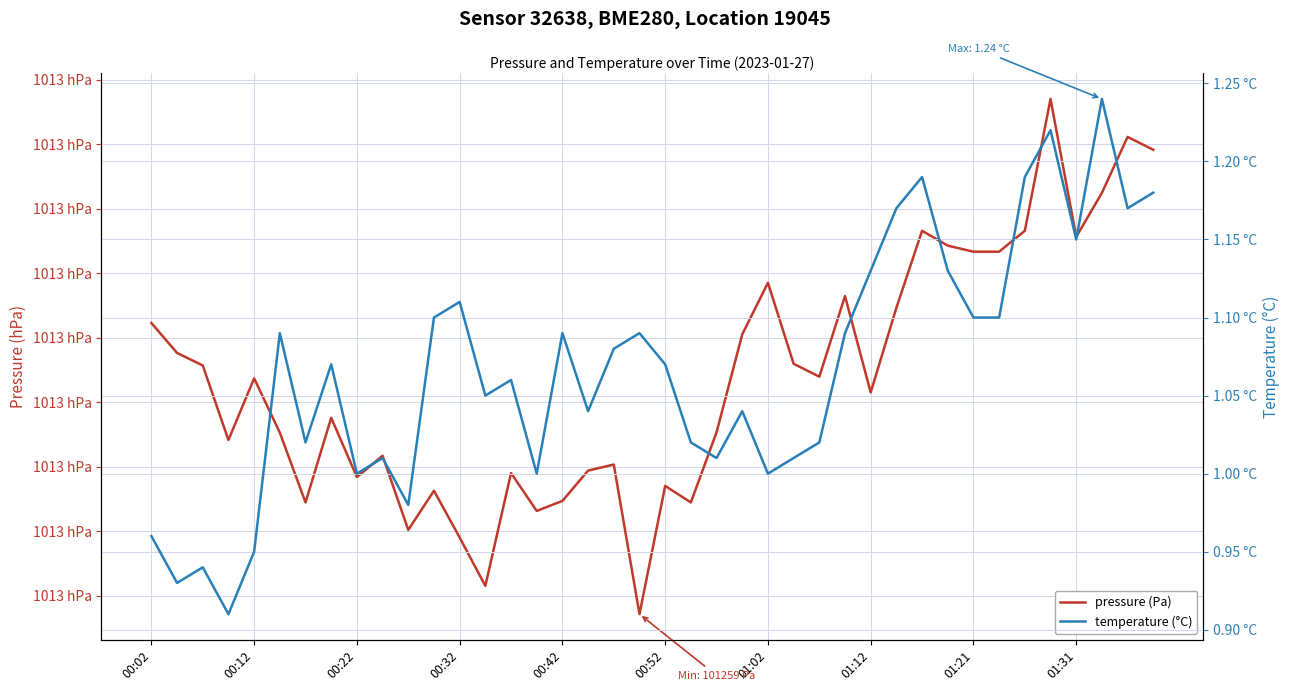

In pressure (Pa), how many points are lower than both neighbors (excluding endpoints)?

11